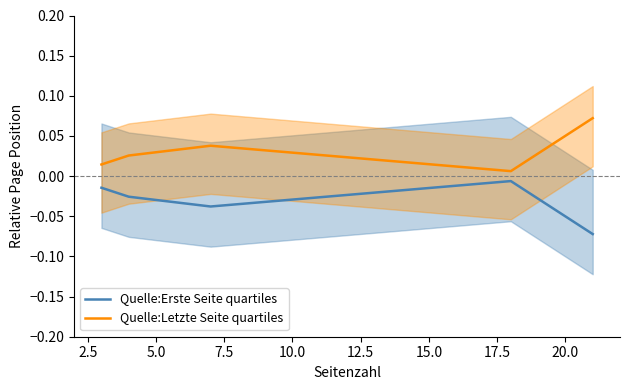

True or false: Quelle:Erste Seite quartiles and Quelle:Letzte Seite quartiles cross at least once.

False